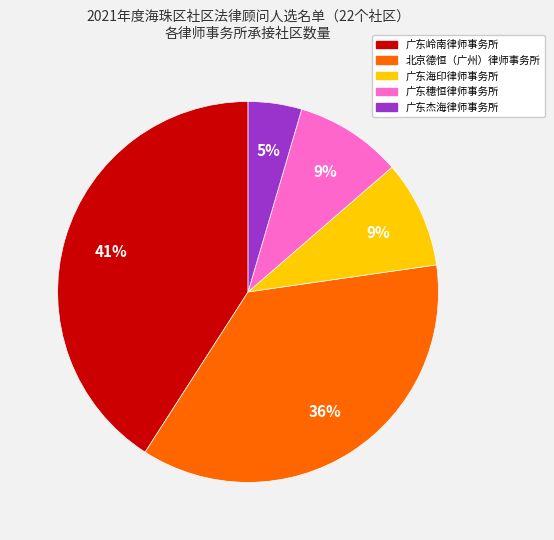

The 北京德恒（广州）律师事务所 slice represents 36% of the pie. True or false?

True